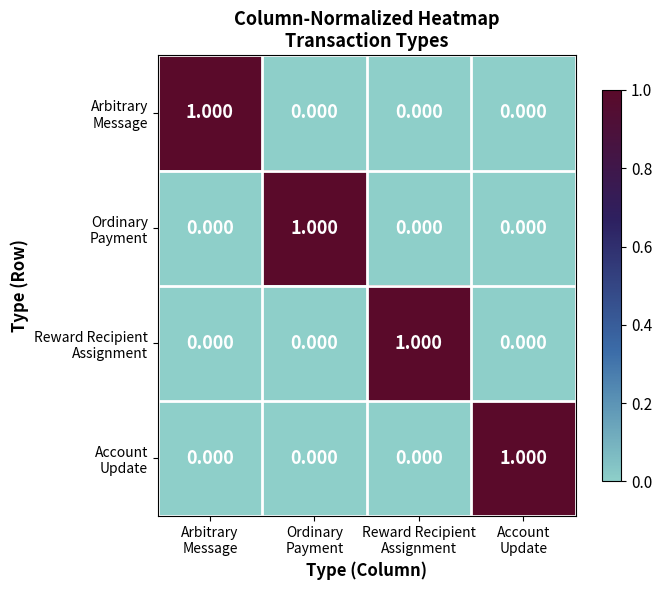

Which series has the largest range (max minus min)?

Arbitrary Message